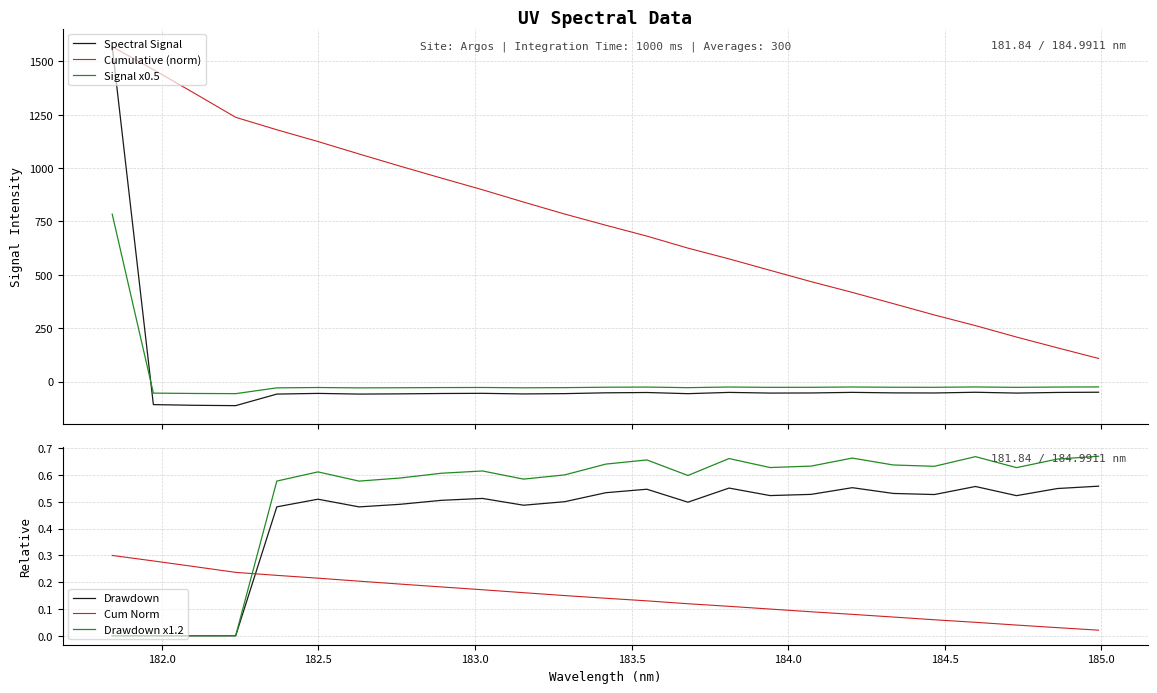

True or false: Drawdown and Spectral Signal cross at least once.

True